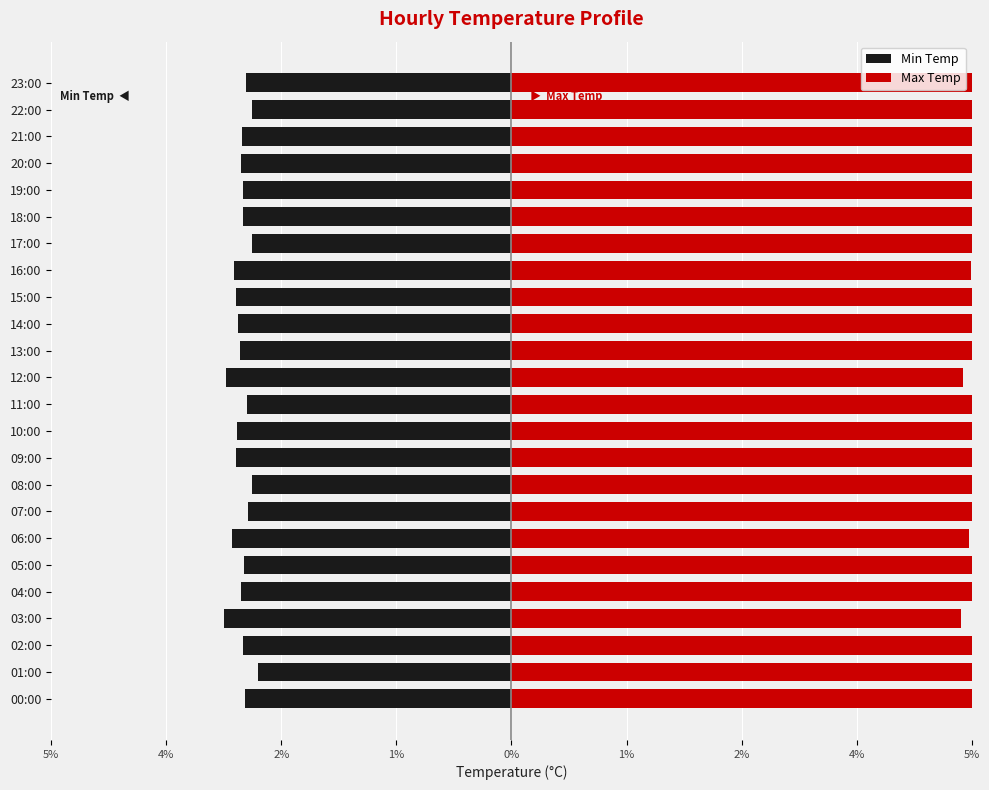

Is the value of Min Temp at 23:00 greater than the value of Max Temp at 20:00?

No